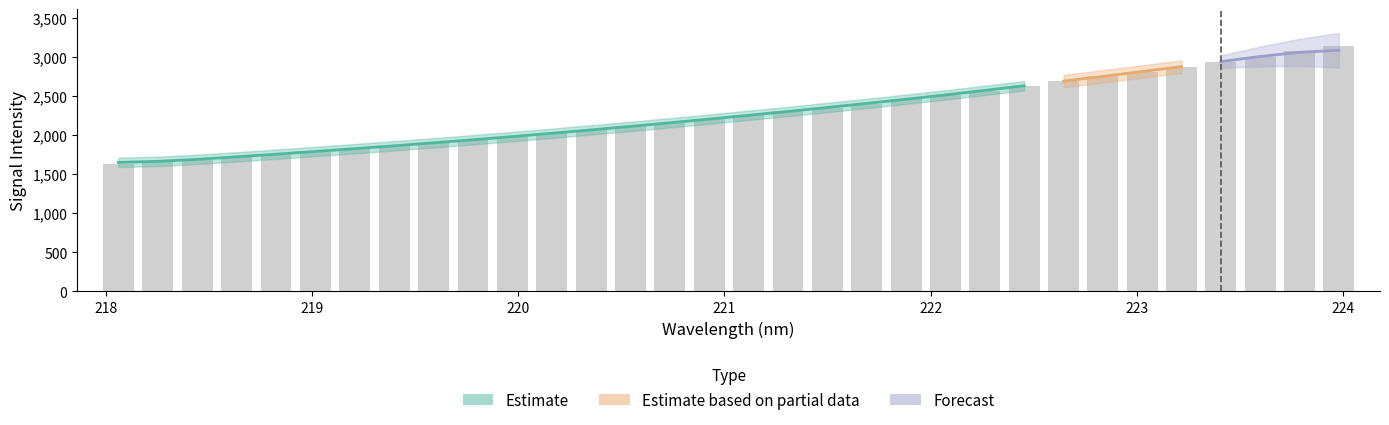

Reading left to right, list all the values displayed in this chart.

1625.6	1656.0	1685.3	1721.8	1752.9	1788.4	1823.5	1861.0	1899.6	1937.5	1978.8	2019.3	2064.6	2109.4	2155.2	2200.4	2251.3	2301.7	2350.8	2399.9	2455.1	2512.1	2568.8	2628.7	2688.2	2750.2	2809.5	2872.2	2937.8	3002.9	3069.2	3138.8